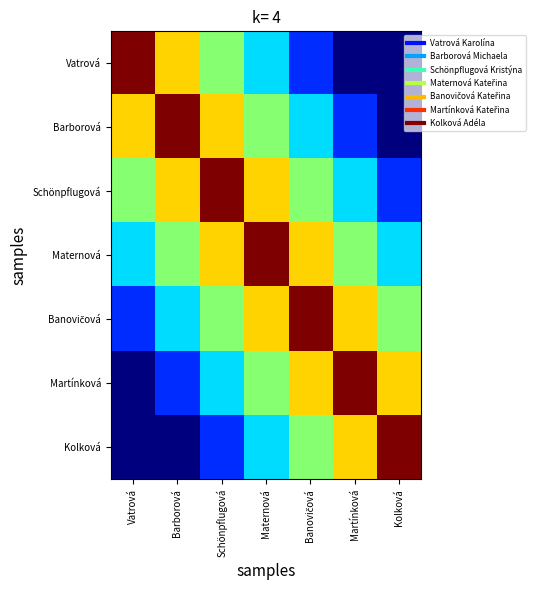

What is the total value across all series at Barborová?

23.8